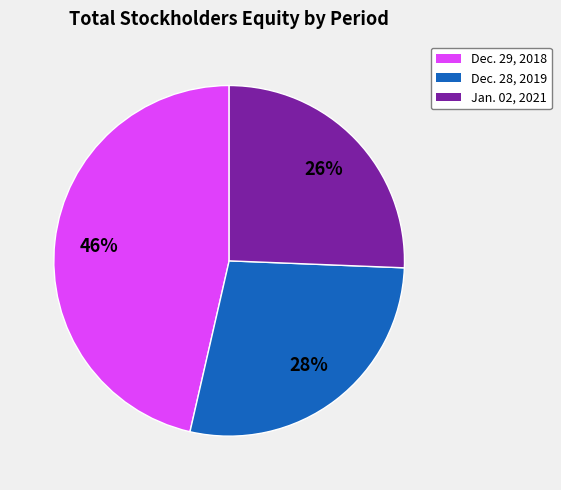

How many slices are in this pie chart?

3